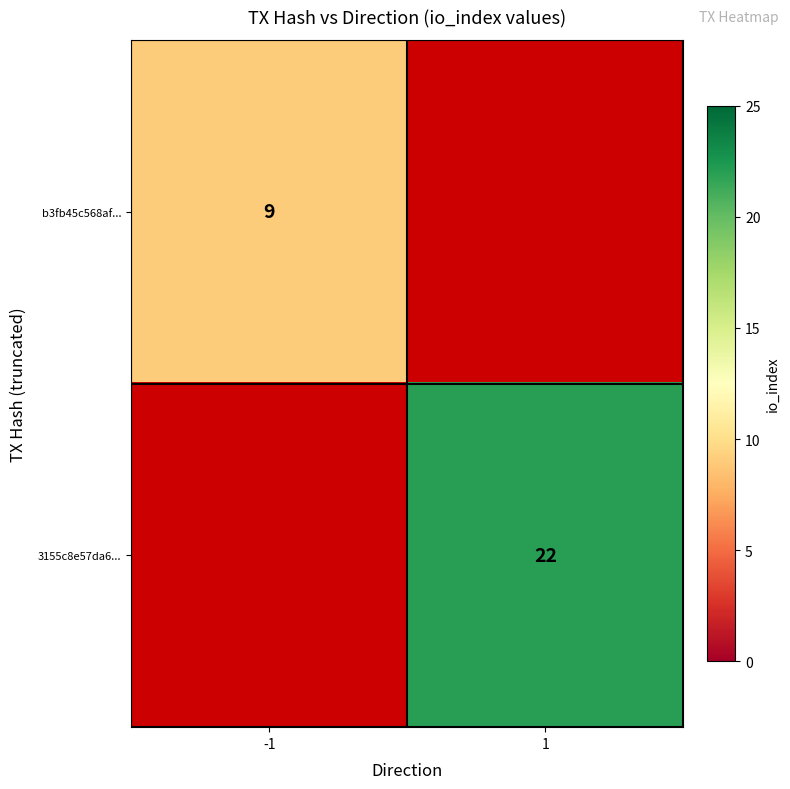

True or false: b3fb45c568af... has a value of 9 at -1.

True